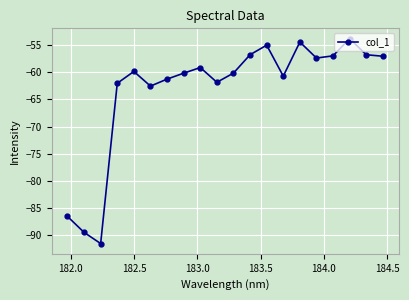

What is the minimum value shown in the chart?

-91.6